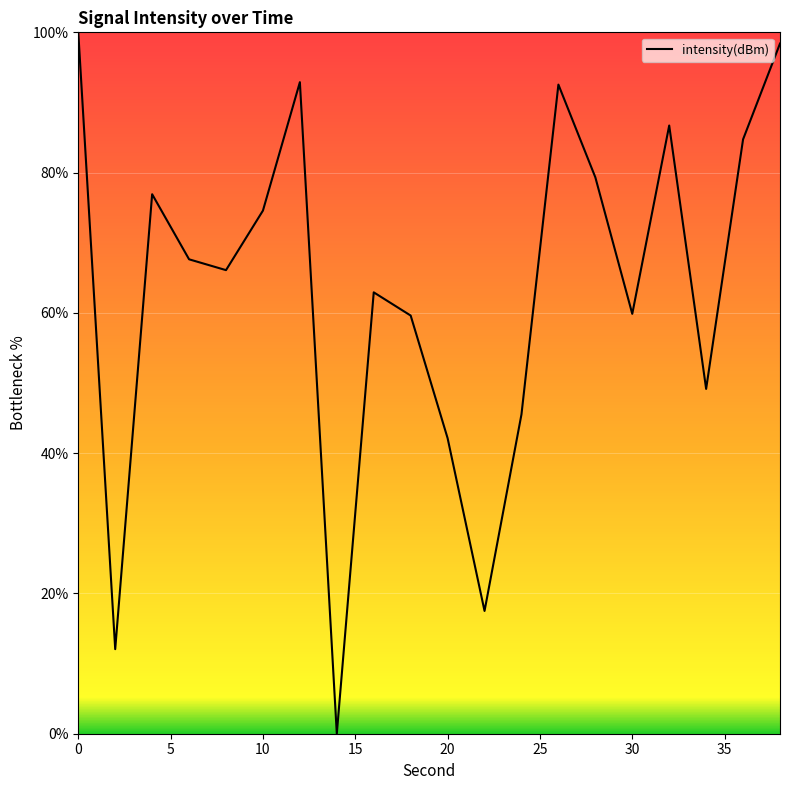

What is the maximum value shown in the chart?

100.0